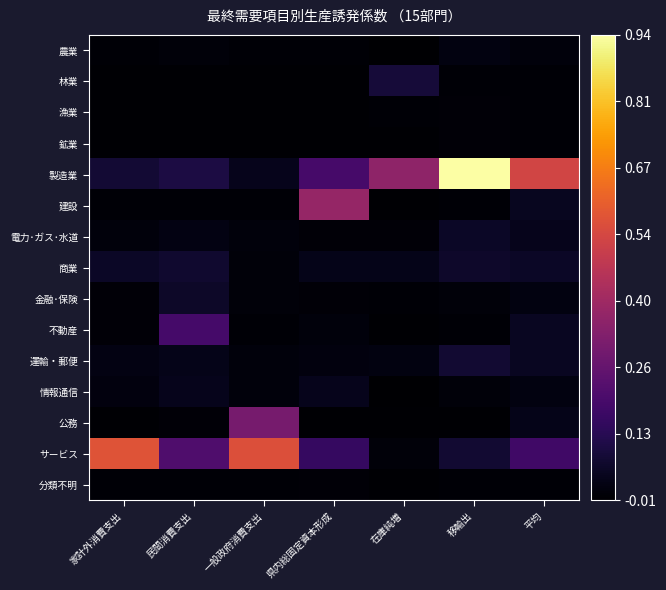

Which series has the largest range (max minus min)?

製造業